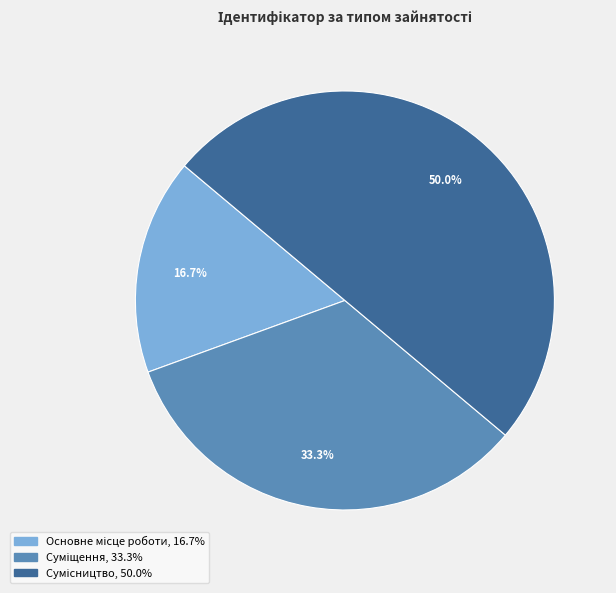

True or false: Основне місце роботи accounts for 30% of the total.

False